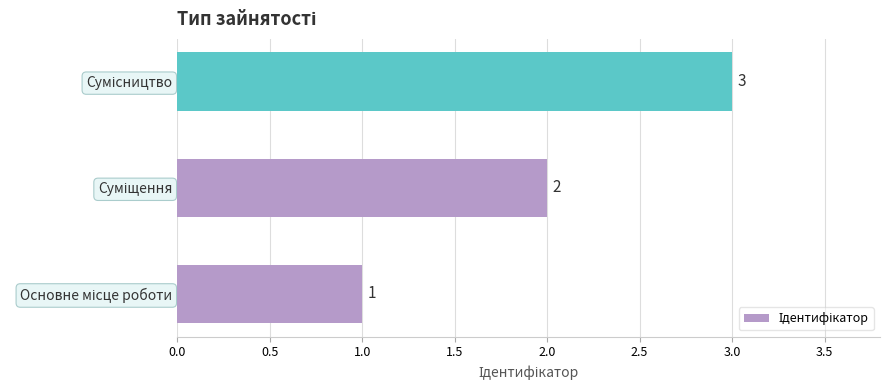

Count the values in the range 1 to 3.

3